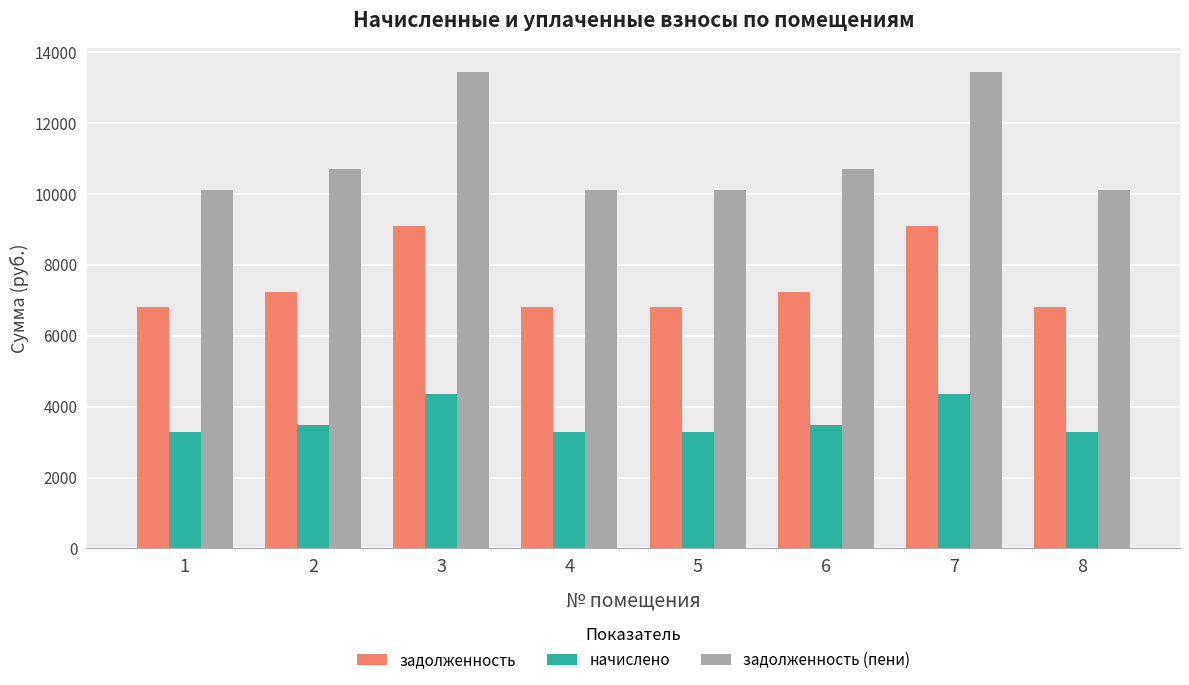

List the series in order of their peak value, lowest first.

начислено, задолженность, задолженность (пени)